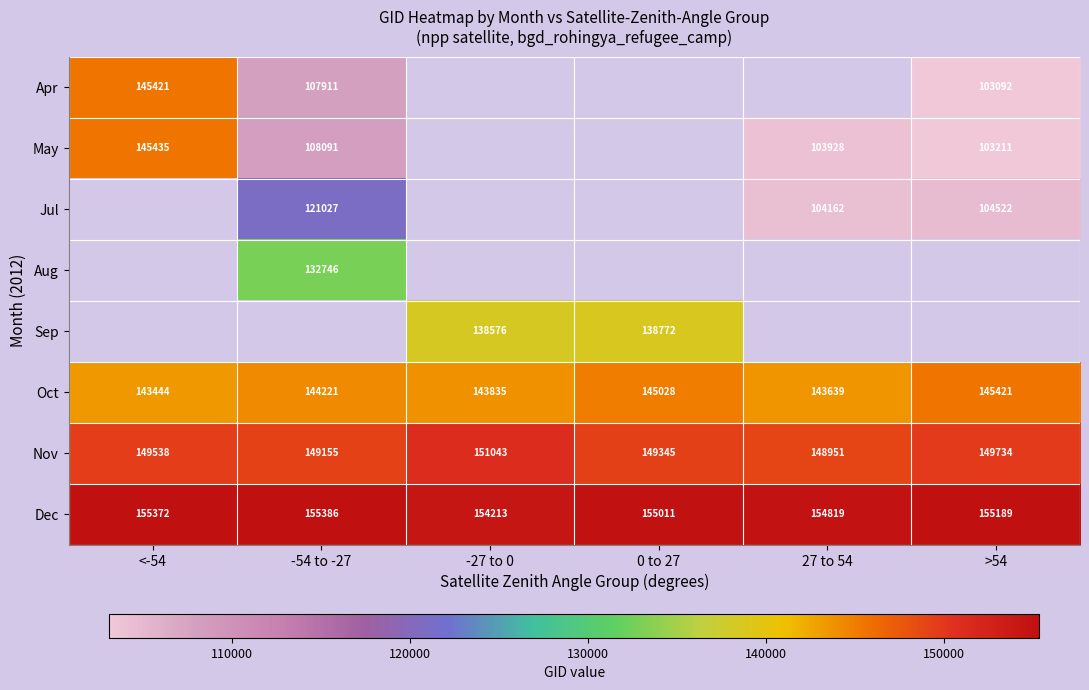

Rank the categories by Dec value from highest to lowest.

-54 to -27, <-54, >54, 0 to 27, 27 to 54, -27 to 0